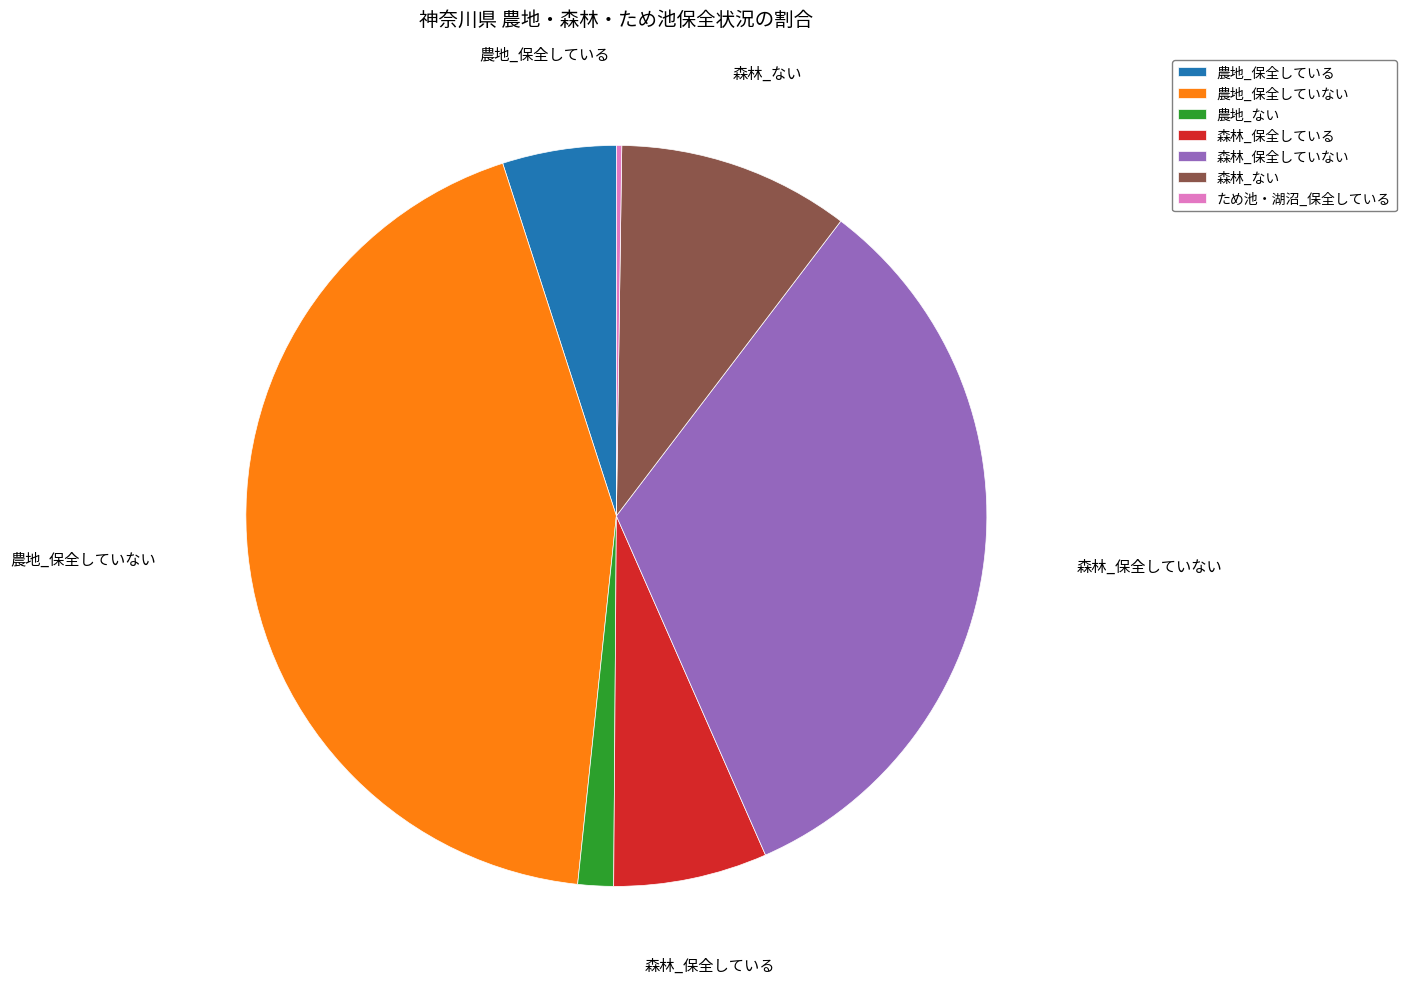

Which has a higher value, 農地_保全していない or 森林_保全していない?

農地_保全していない